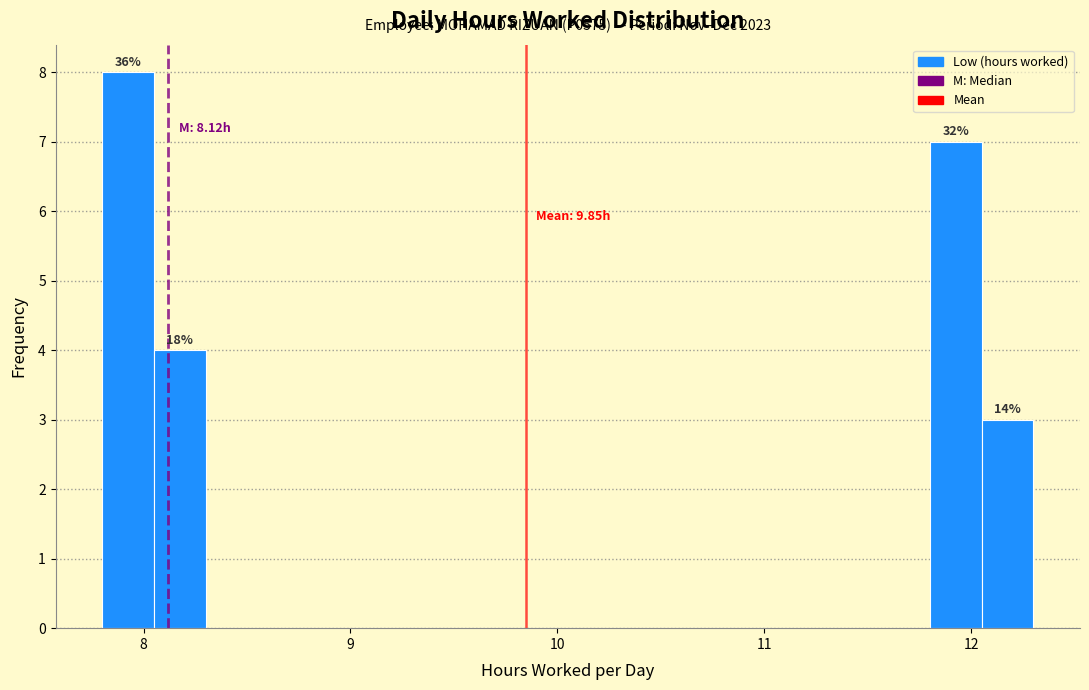

Read against the x-axis, roughly where is the centre of the tallest bar?

7.9